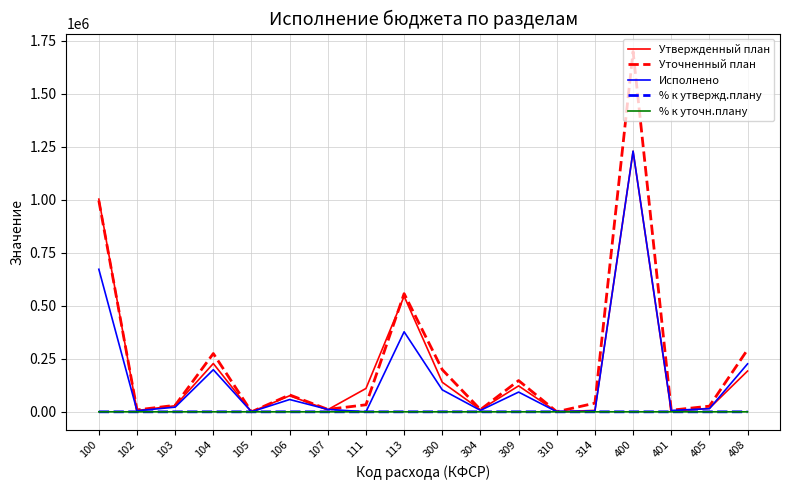

Between 300 and 400, which series saw the biggest shift?

Уточненный план